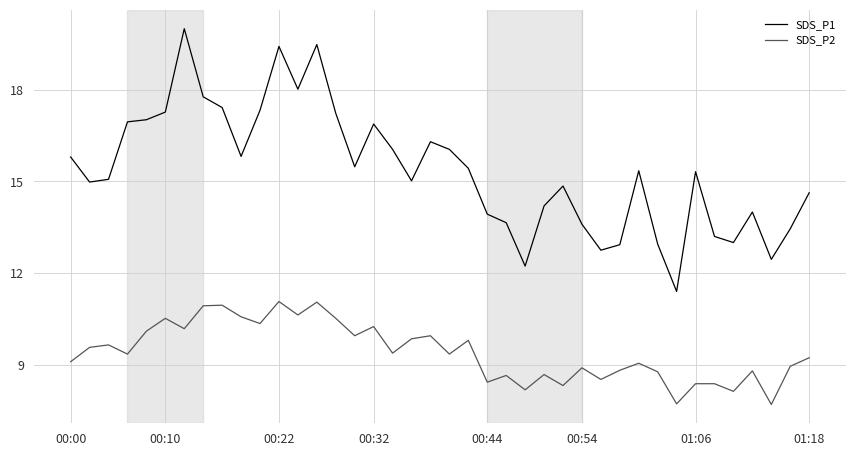

What is the maximum value for SDS_P1?

20.0